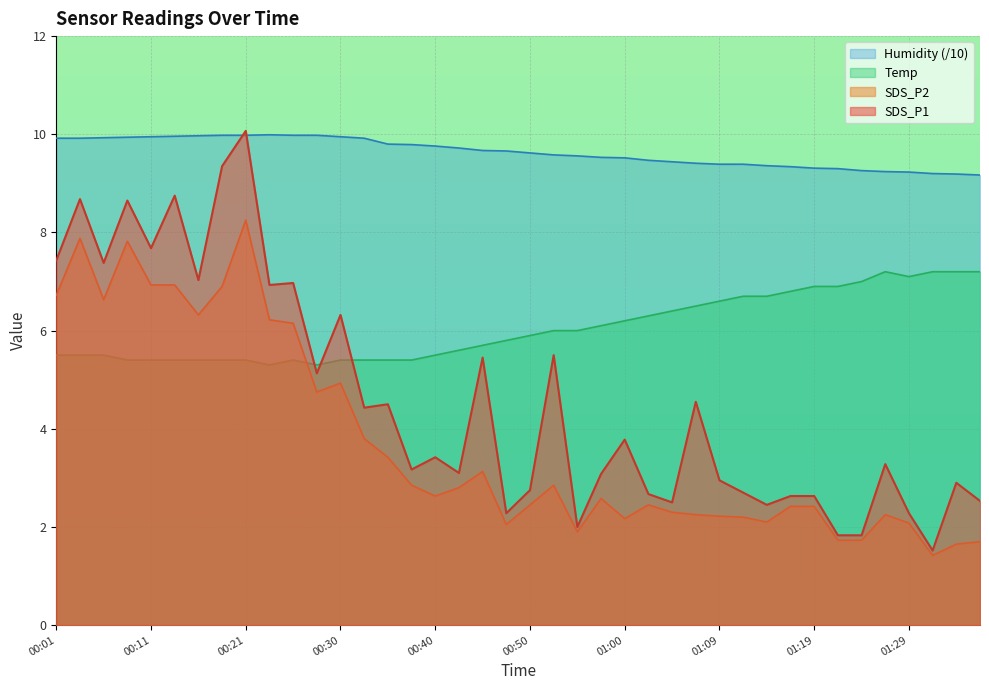

Rank the series by their maximum value, from lowest to highest.

Temp, SDS_P2, Humidity, SDS_P1